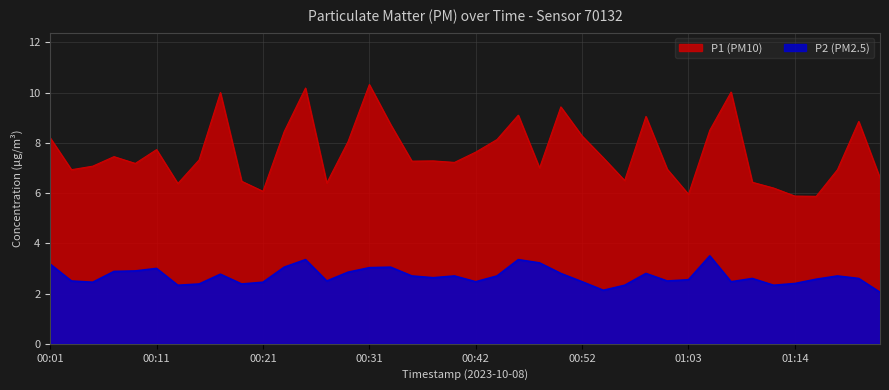

Reading right to left, what are all the values shown in this chart?

P1: 6.6	8.8	6.9	5.9	5.9	6.2	6.4	10.0	8.5	6.0	7.0	9.1	6.5	7.4	8.3	9.4	7.0	9.1	8.1	7.6	7.2	7.3	7.3	8.7	10.3	8.1	6.4	10.2	8.4	6.1	6.5	10.0	7.3	6.4	7.7	7.2	7.5	7.1	6.9	8.2
P2: 2.0	2.6	2.7	2.6	2.4	2.3	2.6	2.5	3.5	2.5	2.5	2.8	2.3	2.1	2.5	2.8	3.2	3.4	2.7	2.5	2.7	2.6	2.7	3.0	3.0	2.9	2.5	3.4	3.0	2.5	2.4	2.8	2.4	2.3	3.0	2.9	2.9	2.5	2.5	3.2